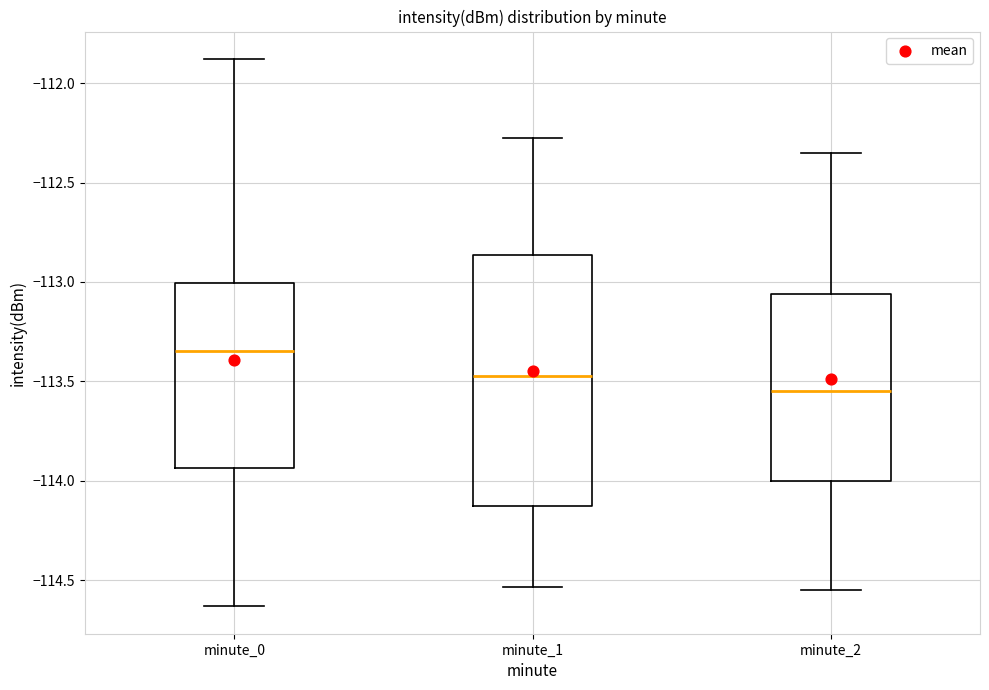

Which box's median line is the lowest?

minute_2